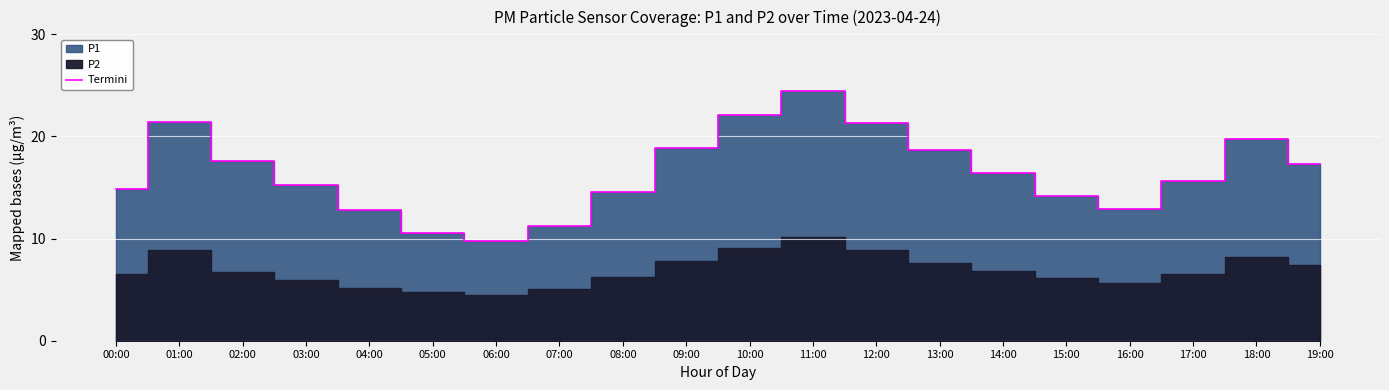

Does the chart display data point markers on the line(s)?

No